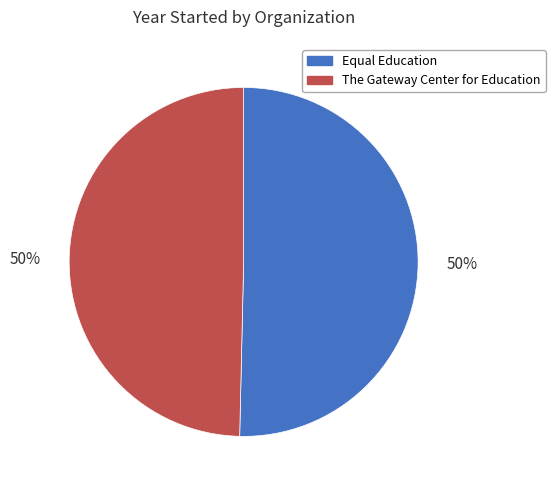

To the nearest percent, what portion does The Gateway Center for Education represent?

50%